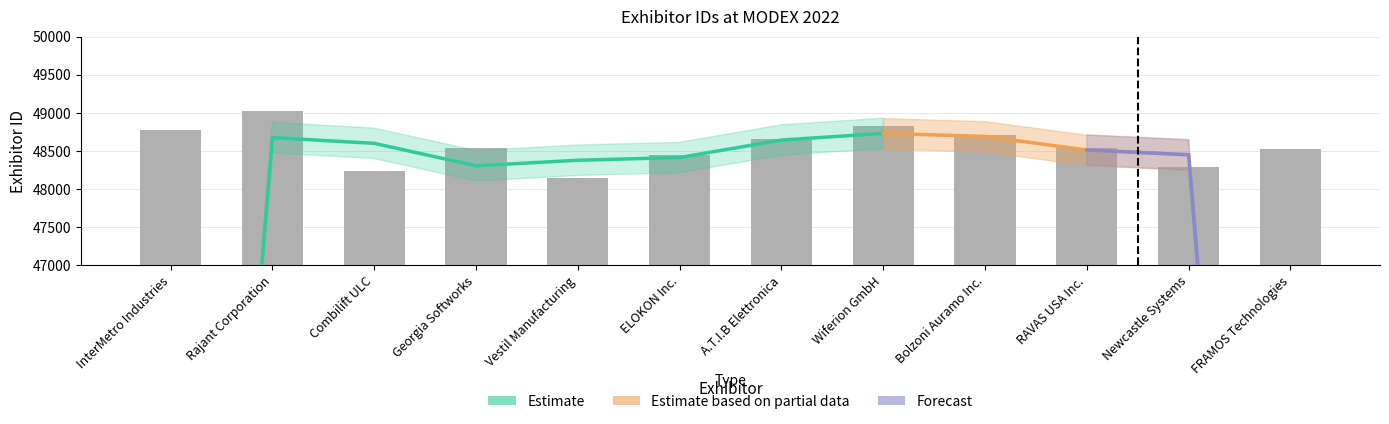

What is the change in value from Vestil Manufacturing to ELOKON Inc.?

+312